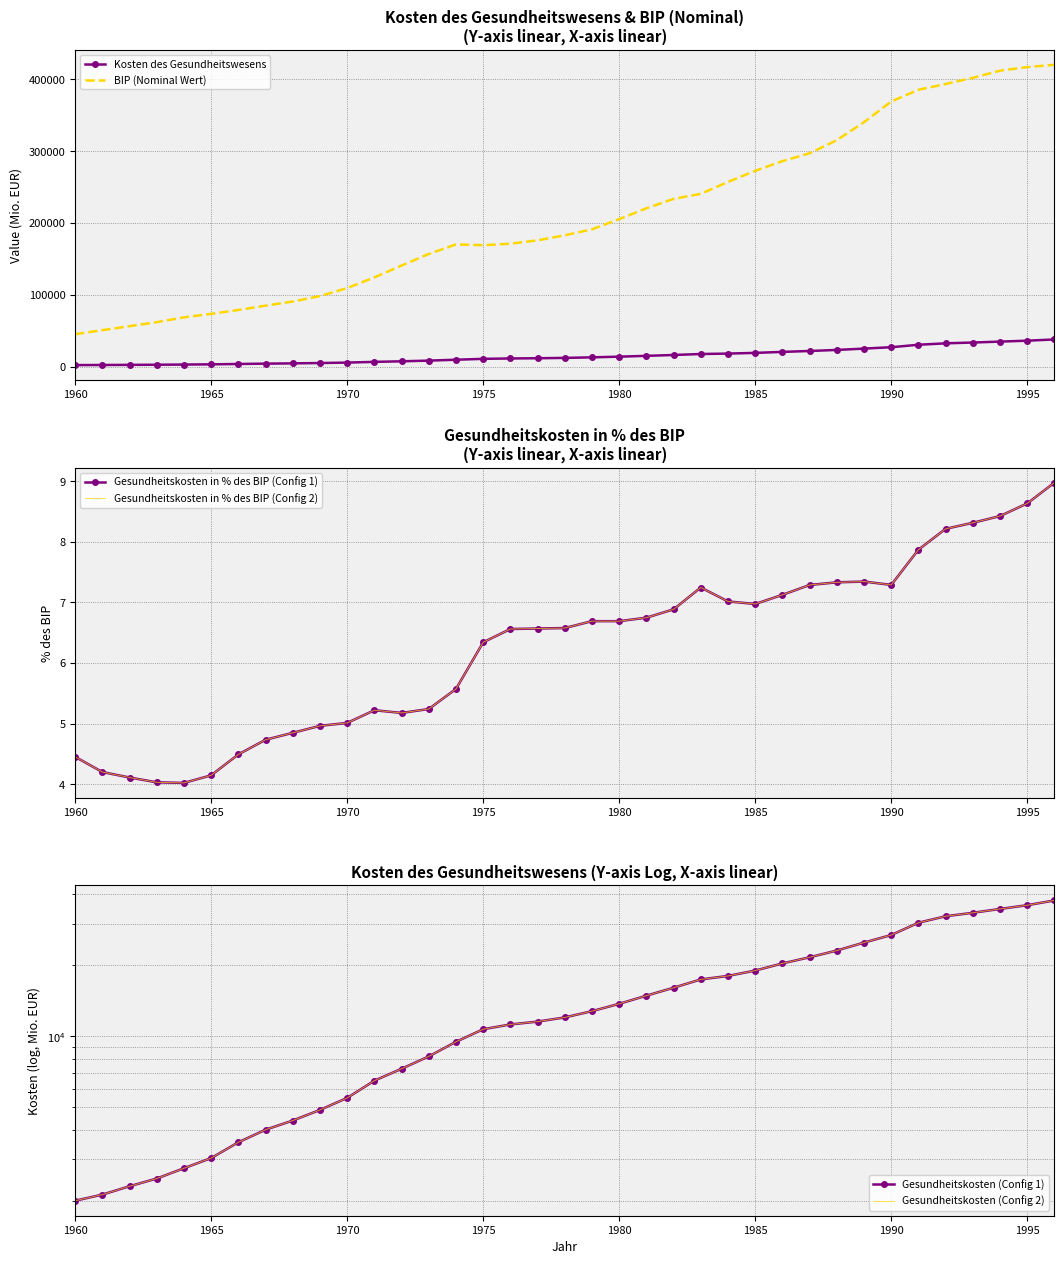

True or false: BIP (Nominal Wert) and Kosten des Gesundheitswesens cross at least once.

False